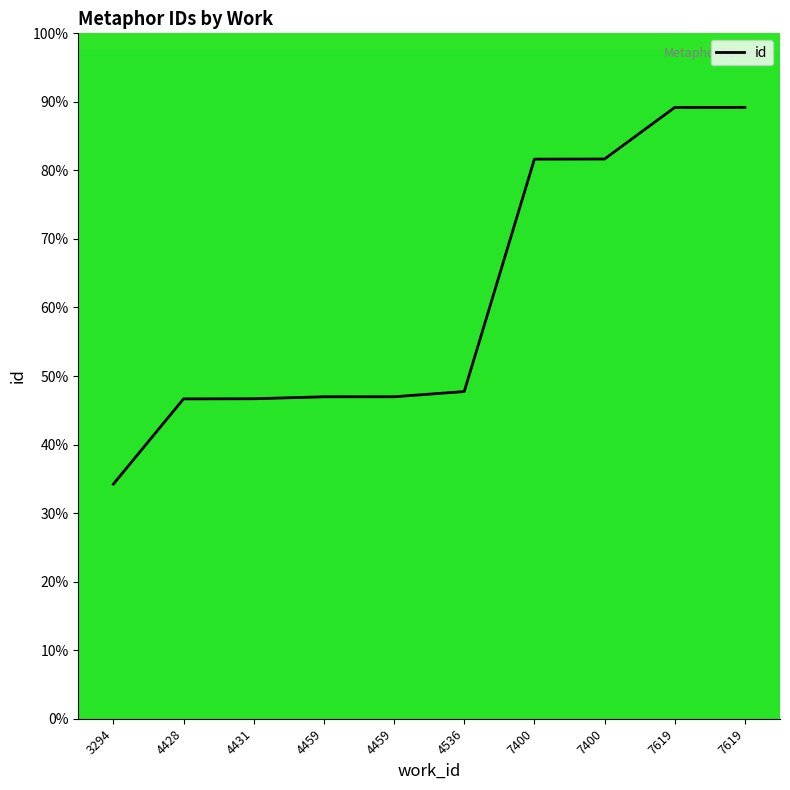

Reading right to left, extract all data points from this chart.

7619=89.2	7619=89.2	7400=81.7	7400=81.6	4536=47.7	4459=47.0	4459=47.0	4431=46.7	4428=46.7	3294=34.2